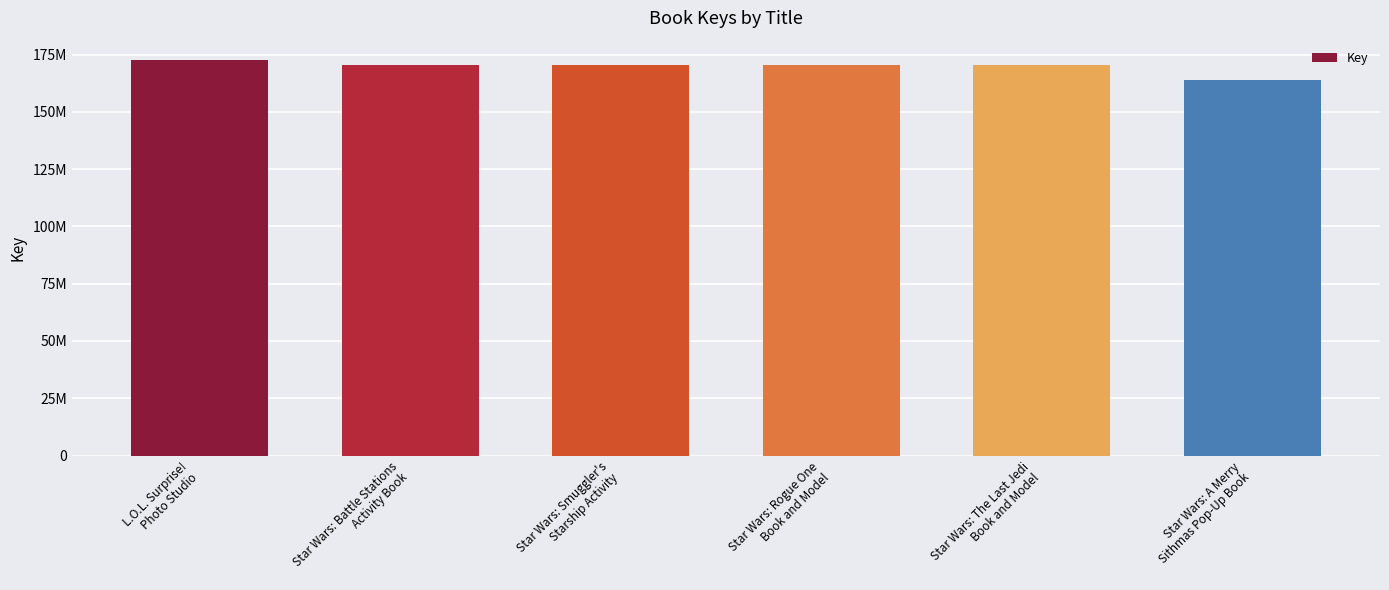

What is the sum of all values?

1018524082